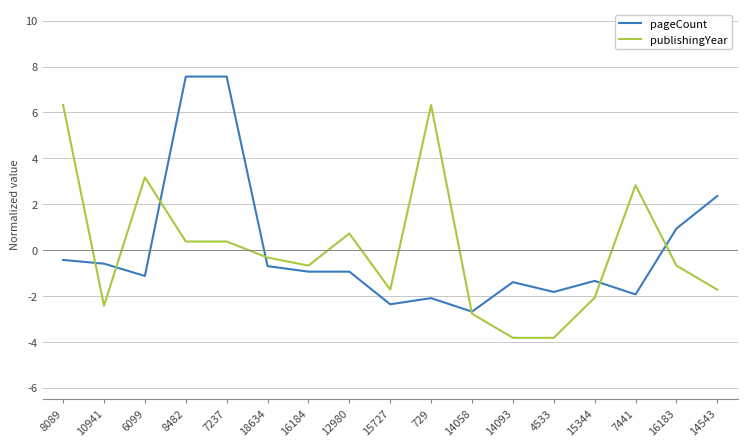

What is the difference between the highest and lowest values at 15344?

0.7